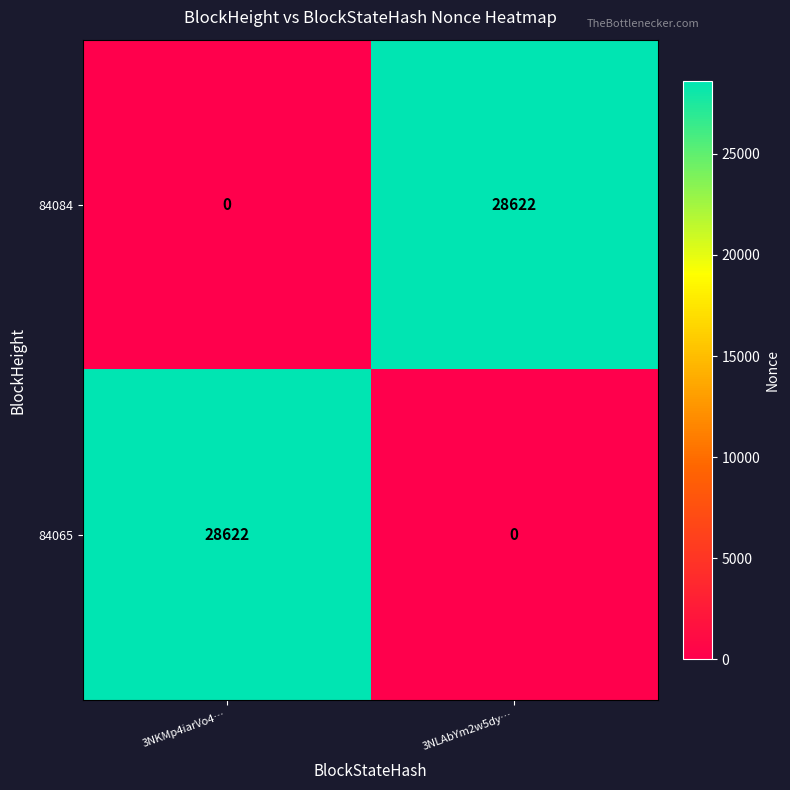

Which category has the lowest value in the 84084 series?

3NKMp4iarVo4…